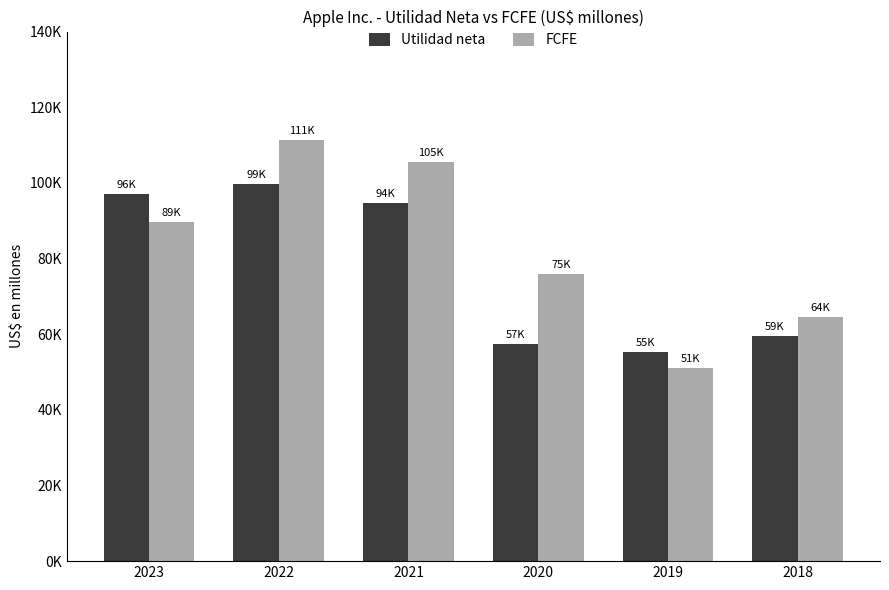

True or false: FCFE has a value of 111320 at 2022.

True